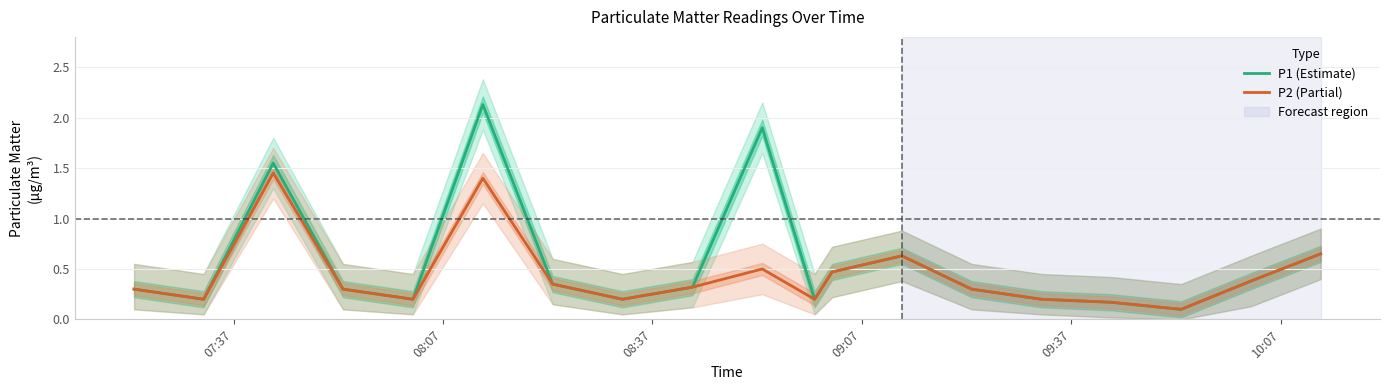

How many lines are shown in the chart?

2